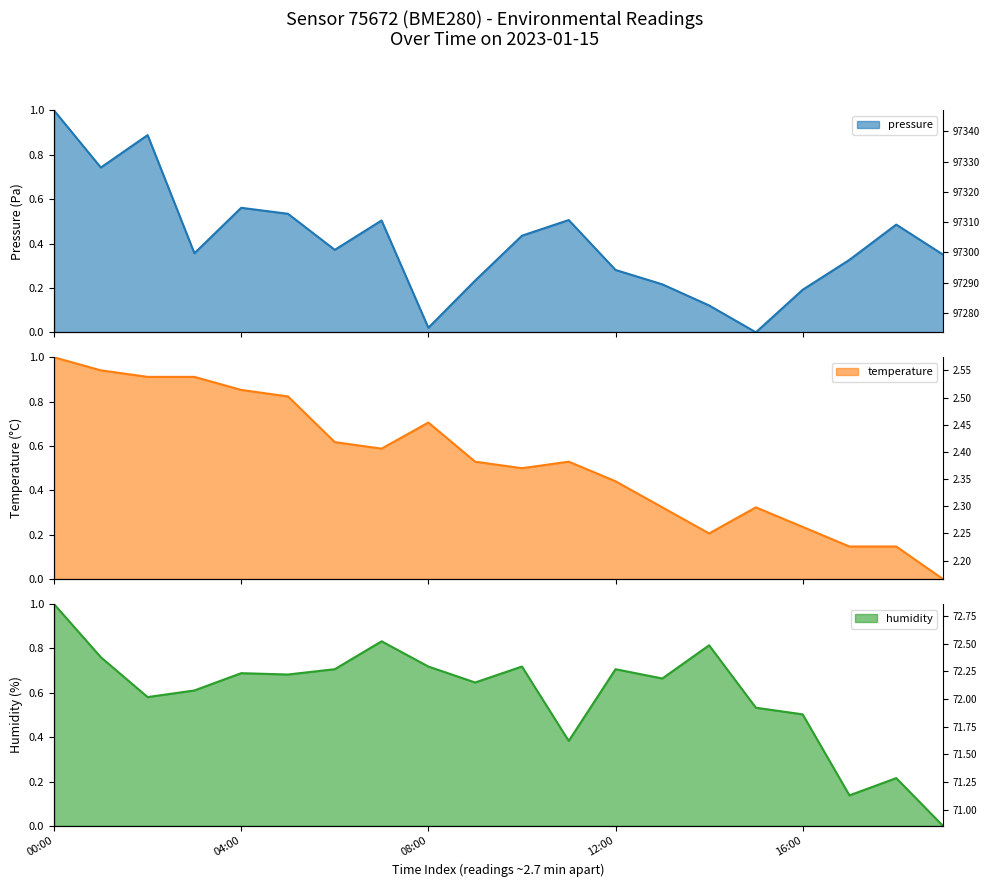

How many intersections are there between temperature and pressure?

1